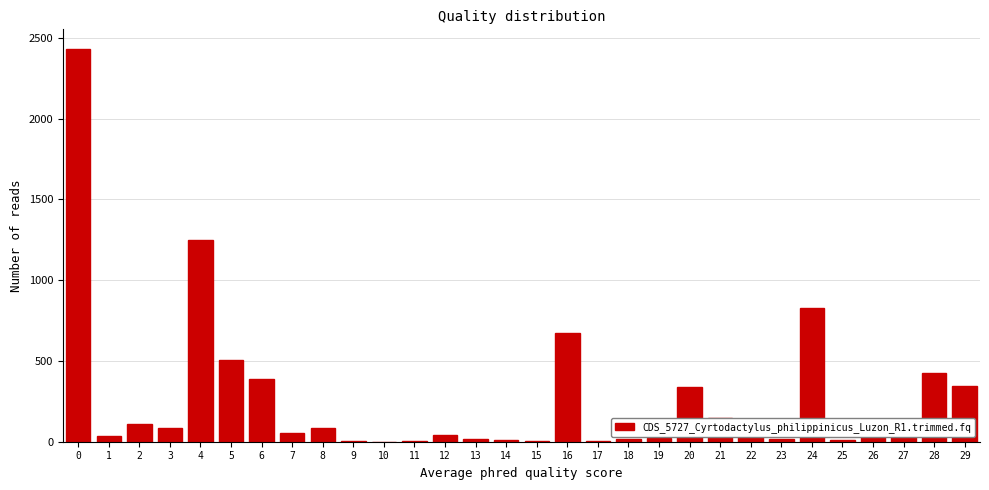

What is the greatest value displayed?

2432